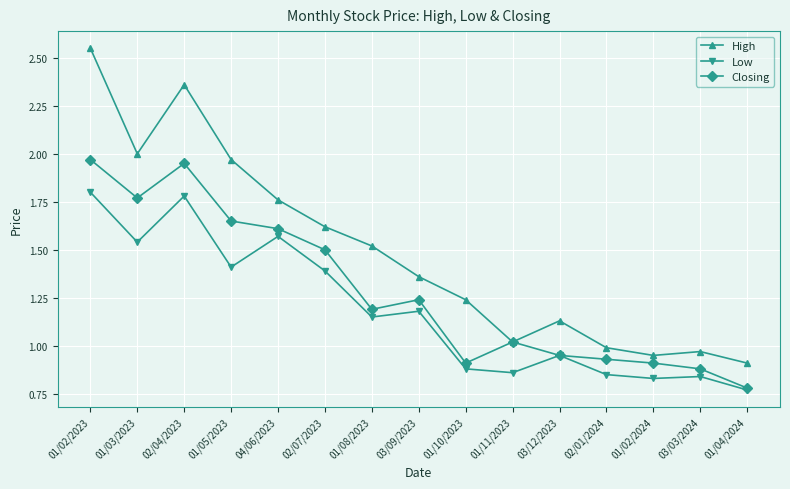

True or false: Low and High cross at least once.

False